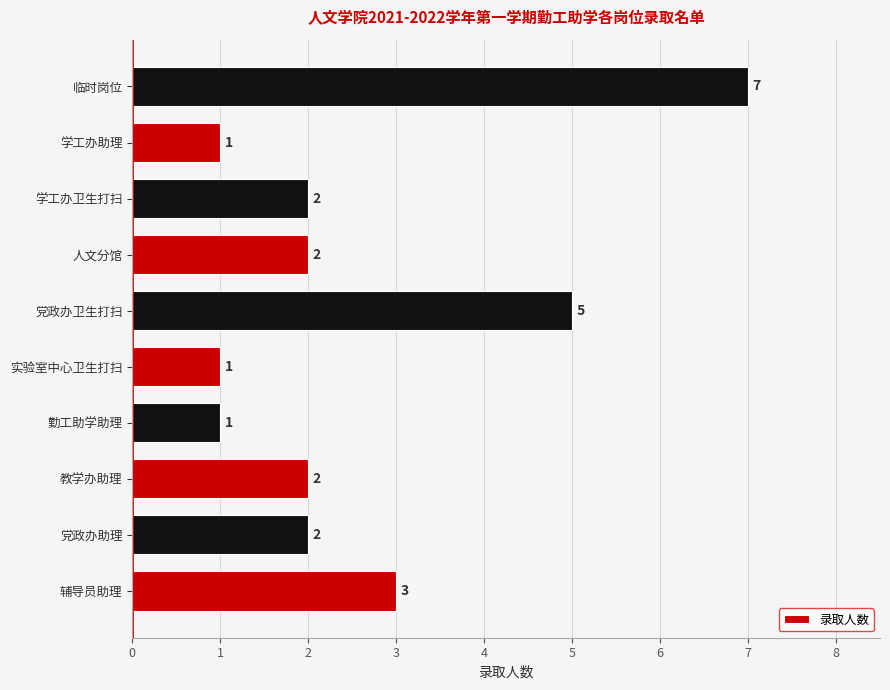

What is the average value?

3